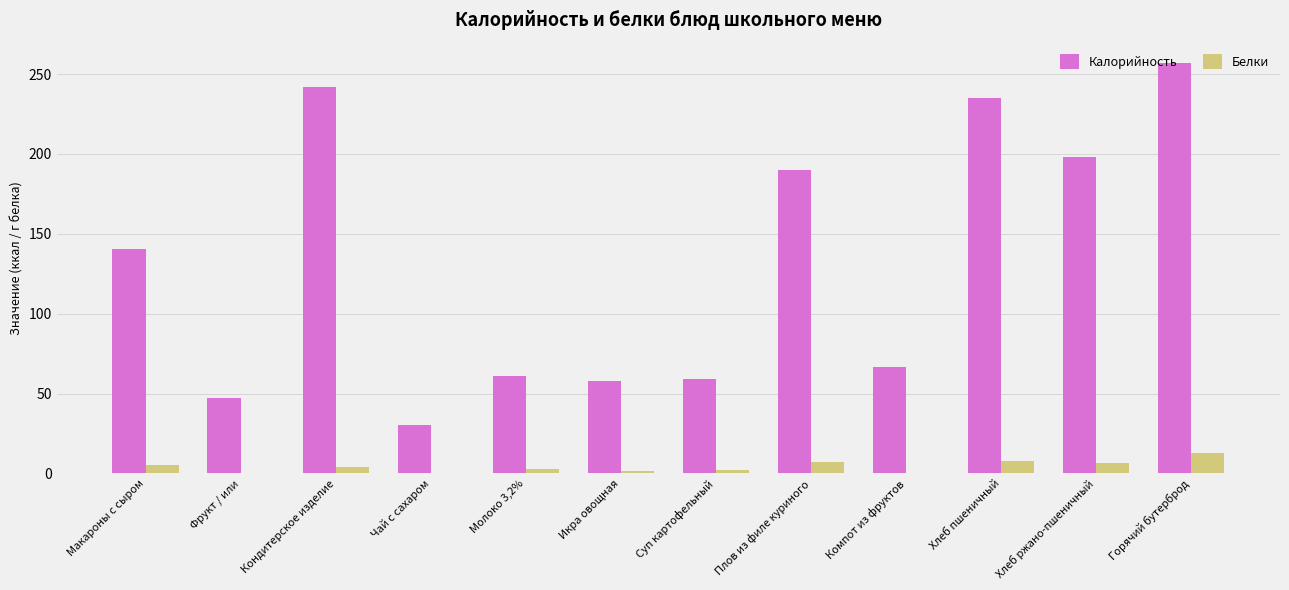

Which series has the largest total across all categories?

Калорийность